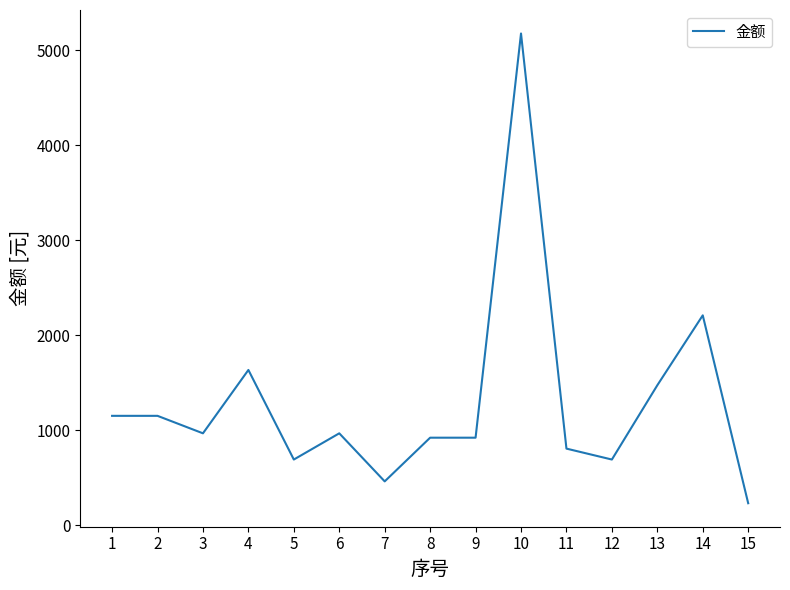

What is the change in value from 3 to 13?

+506